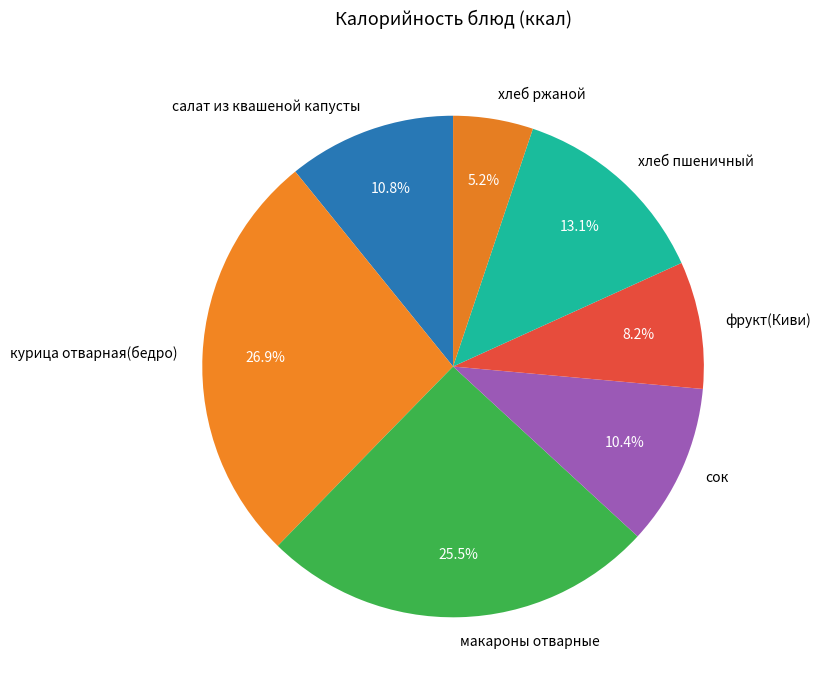

Which slice is the largest?

курица отварная(бедро)